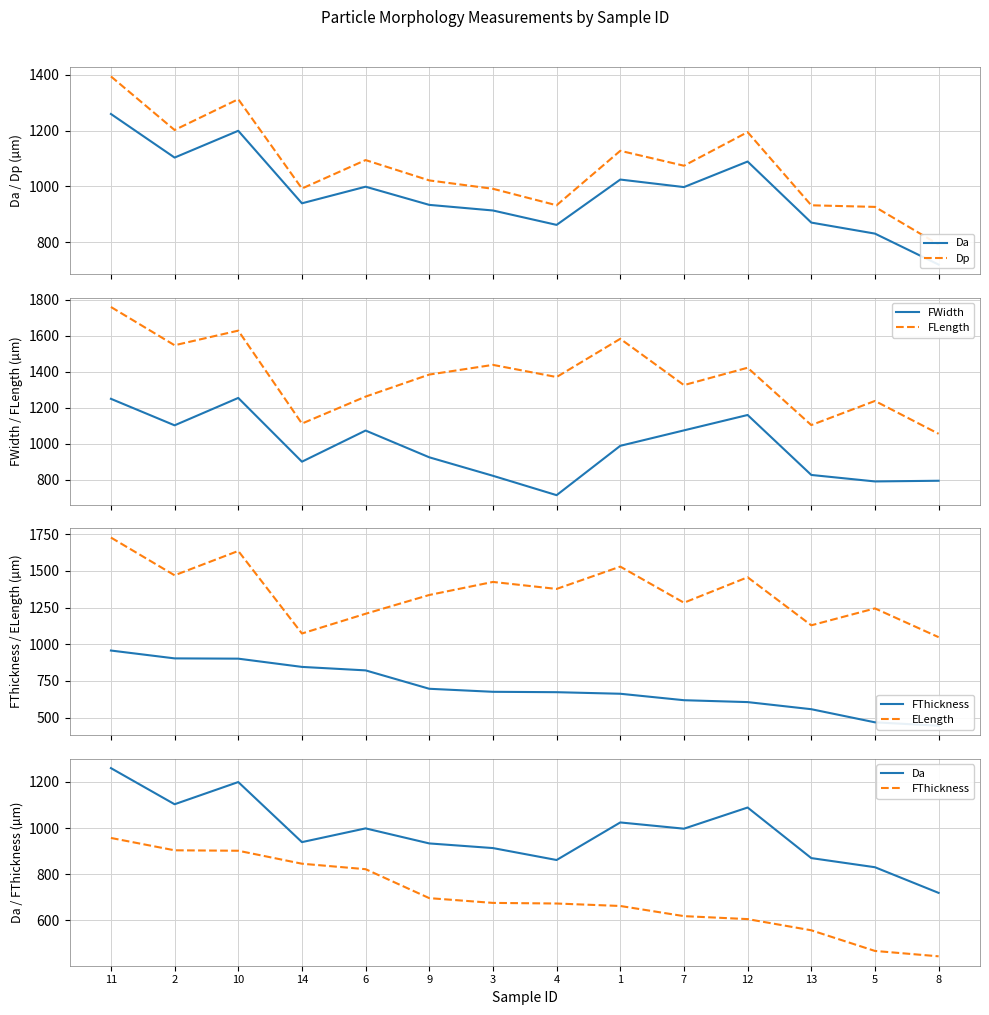

How many data points in Dp are less than 1074?

7